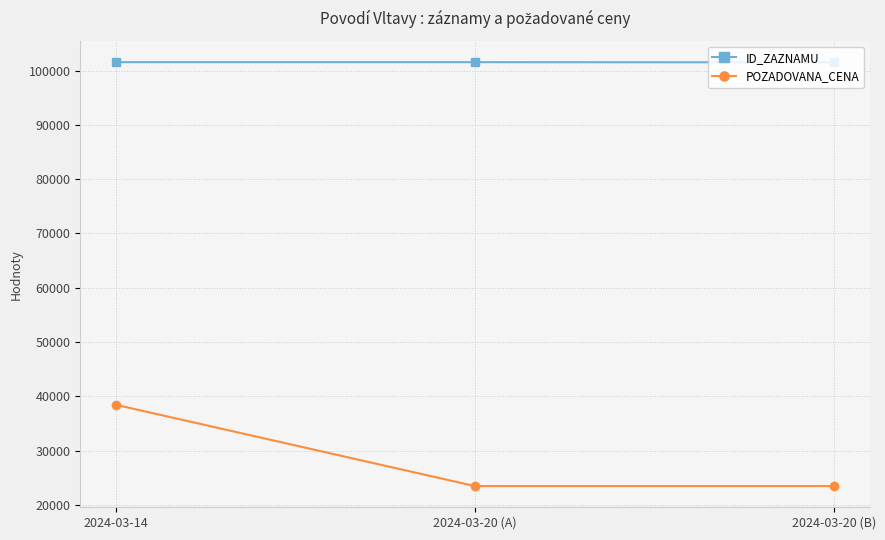

What is the sum of the ID_ZAZNAMU values at 2024-03-14 and 2024-03-20 (A)?

203077